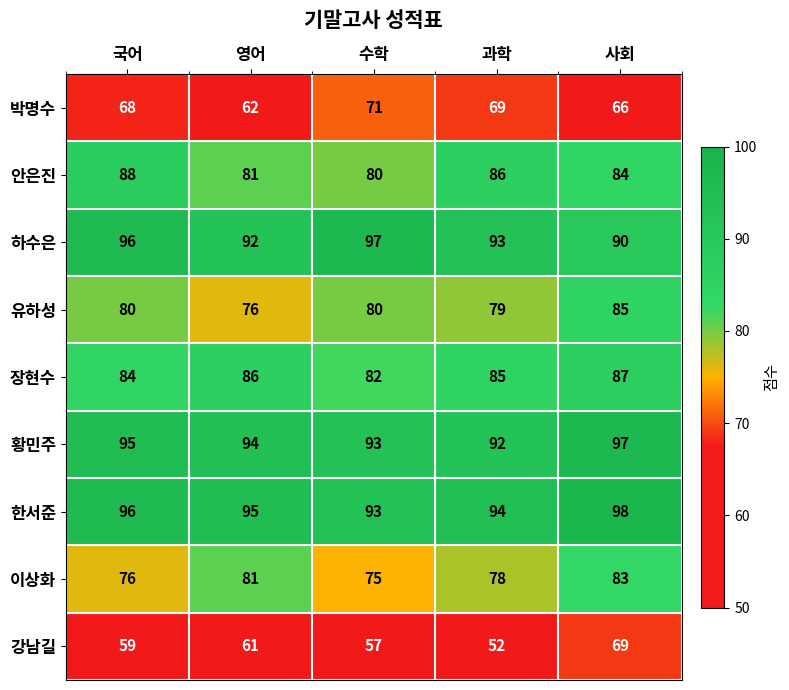

What is the sum of all 장현수 values?

424